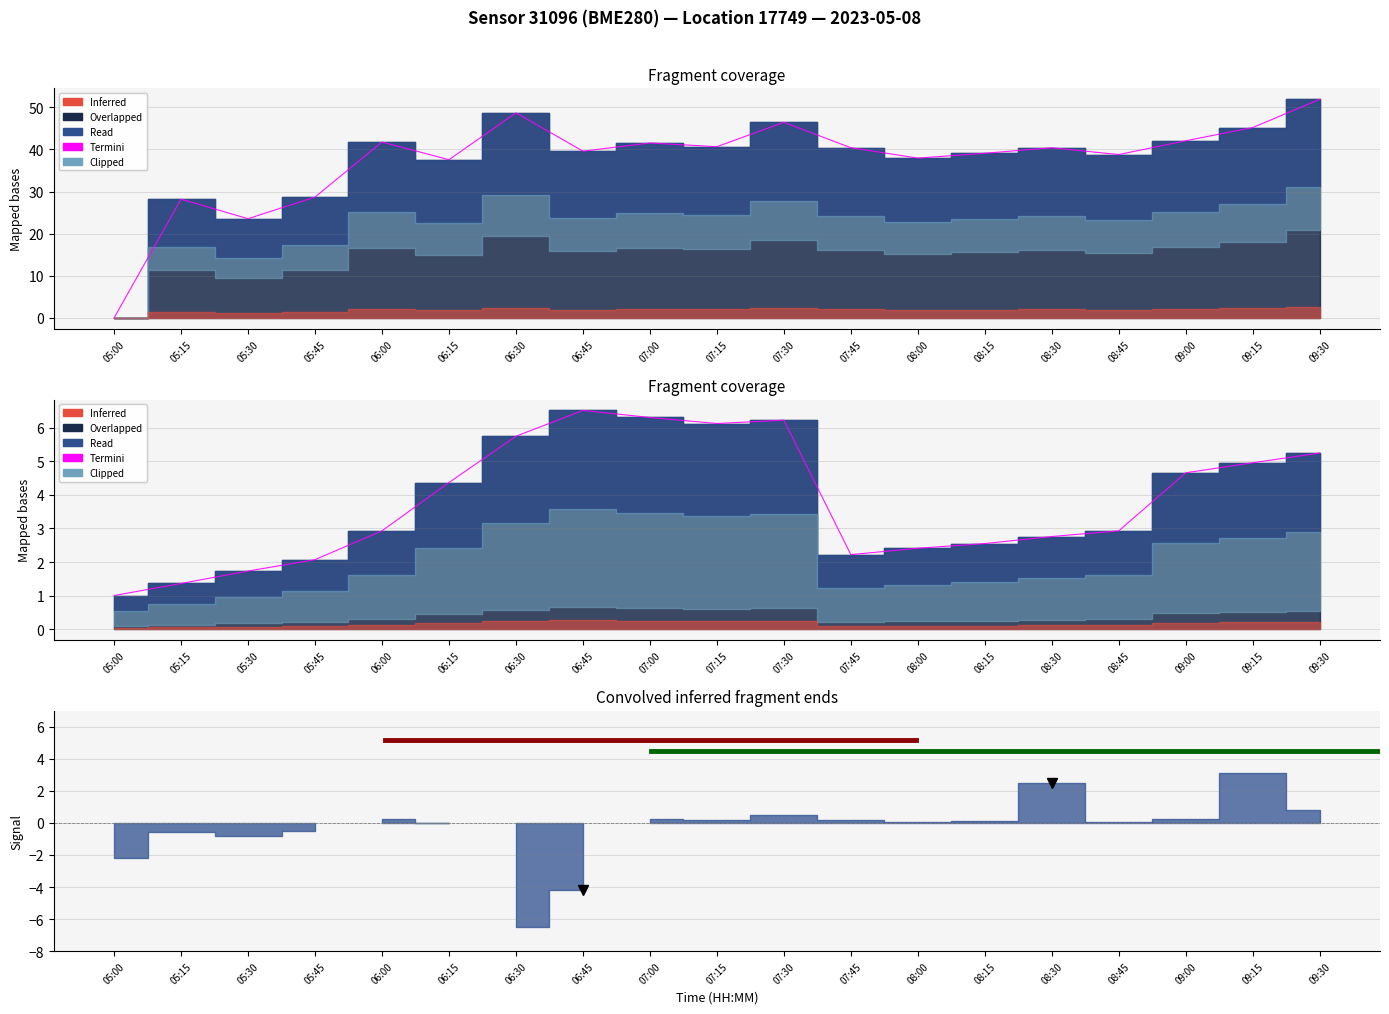

True or false: Temperature has more than 2 points higher than both neighbors.

False